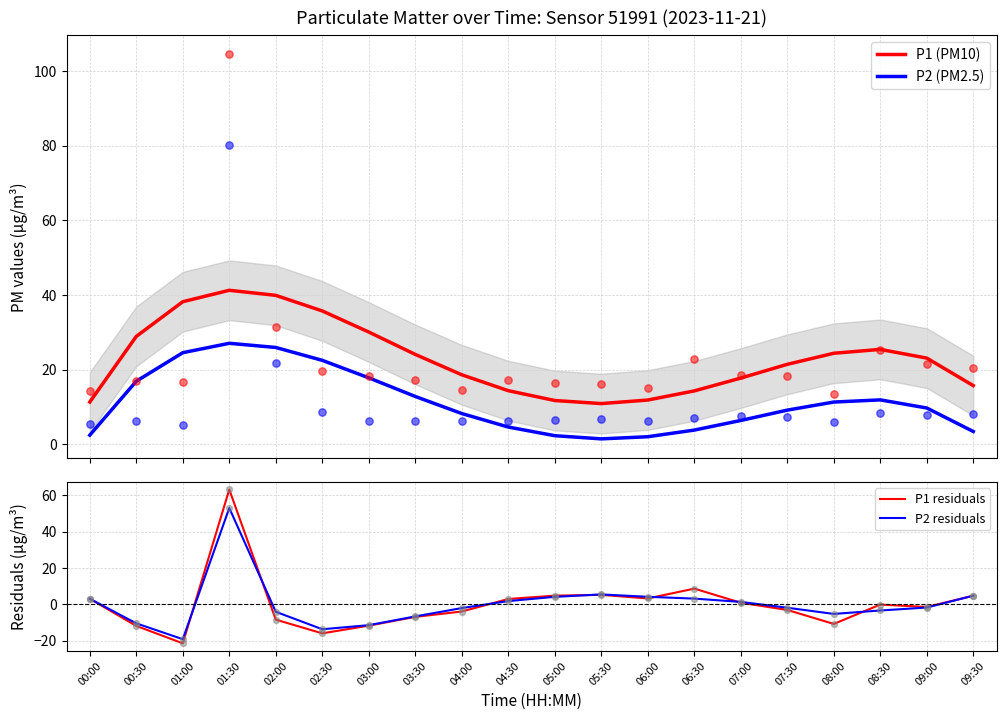

Which series reaches the minimum Y coordinate?

P1 residuals